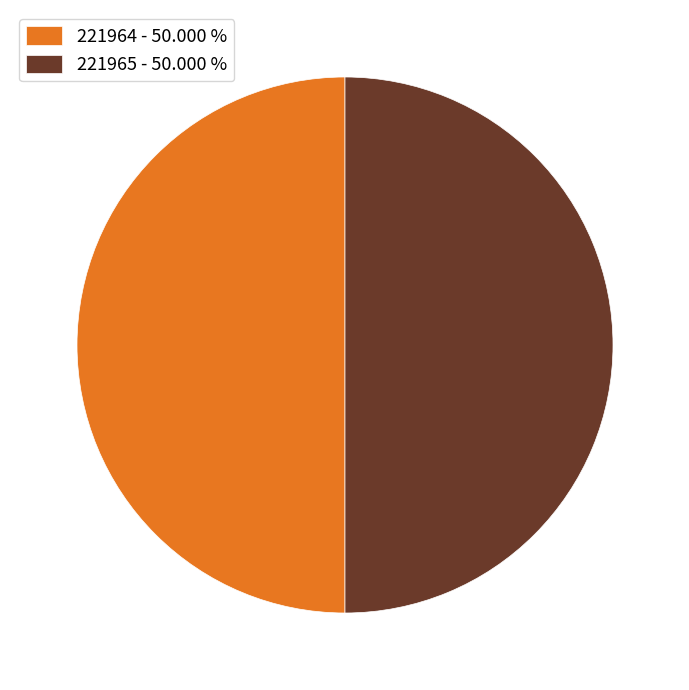

Approximately how many times larger is the value at 221965 - 50.000 % compared to 221964 - 50.000 %?

1.0